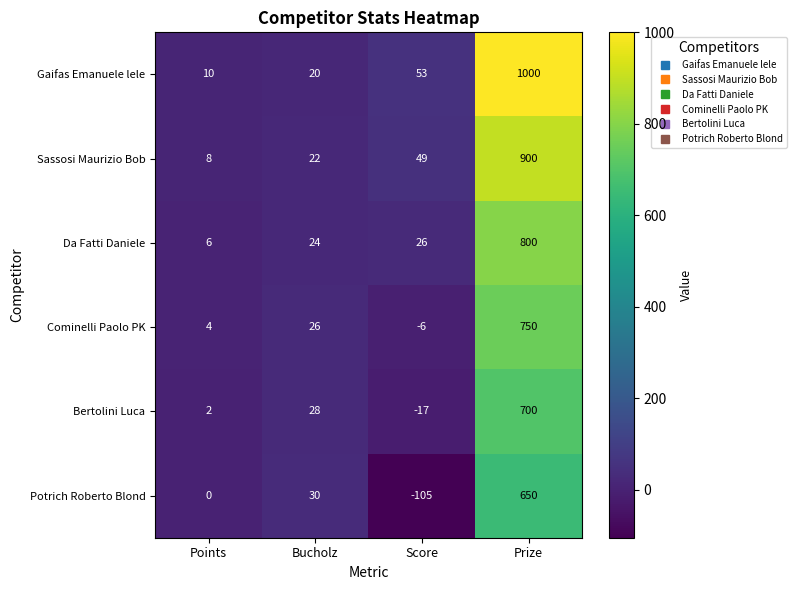

What is the maximum value for Gaifas Emanuele lele?

1000